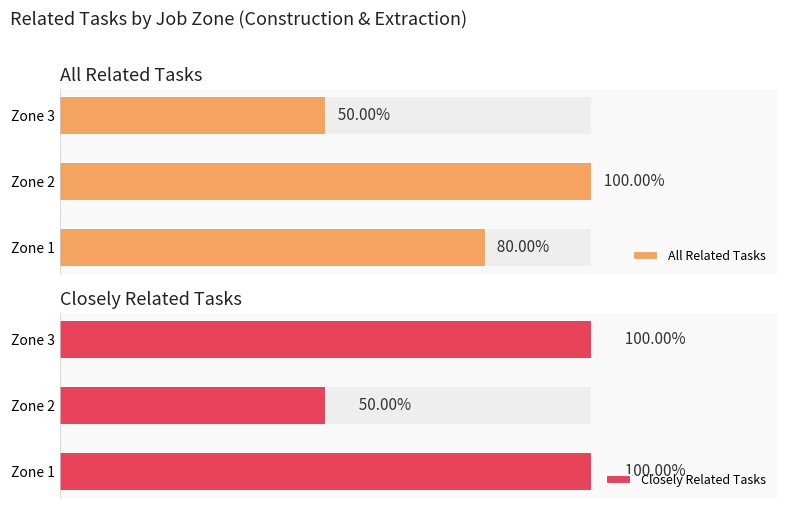

How many bars are there in total?

6